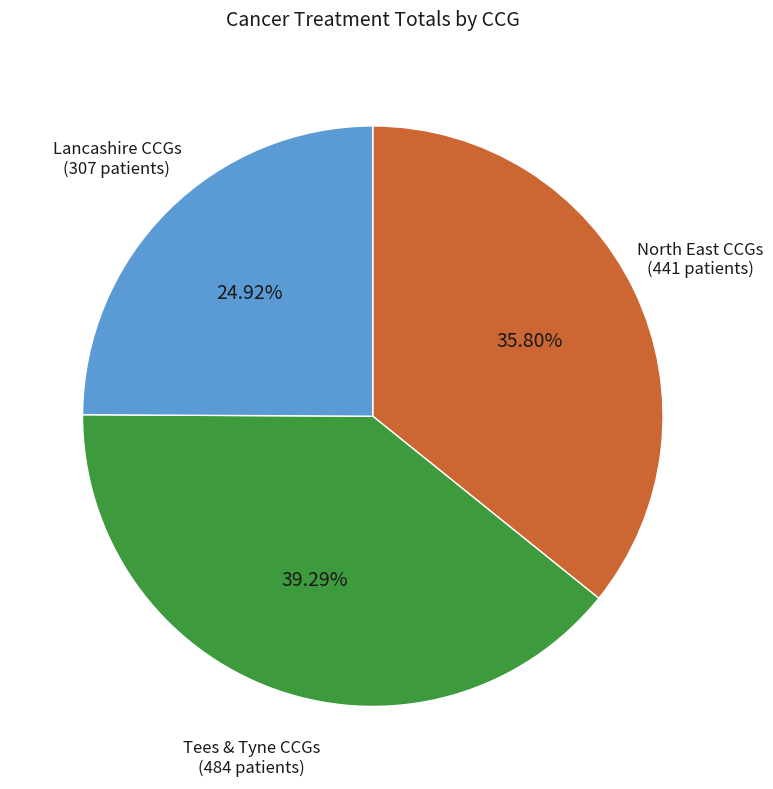

Does any single category account for the majority?

No